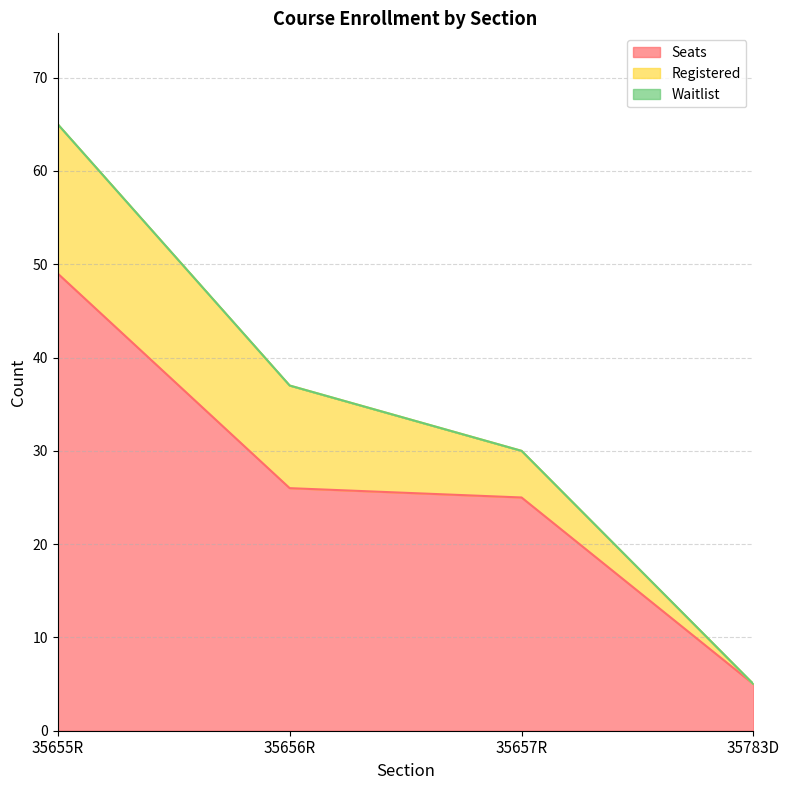

Reading left to right, extract all data points from this chart.

Seats: 35655R=49	35656R=26	35657R=25	35783D=5
Registered: 35655R=16	35656R=11	35657R=5	35783D=0
Waitlist: 35655R=0	35656R=0	35657R=0	35783D=0